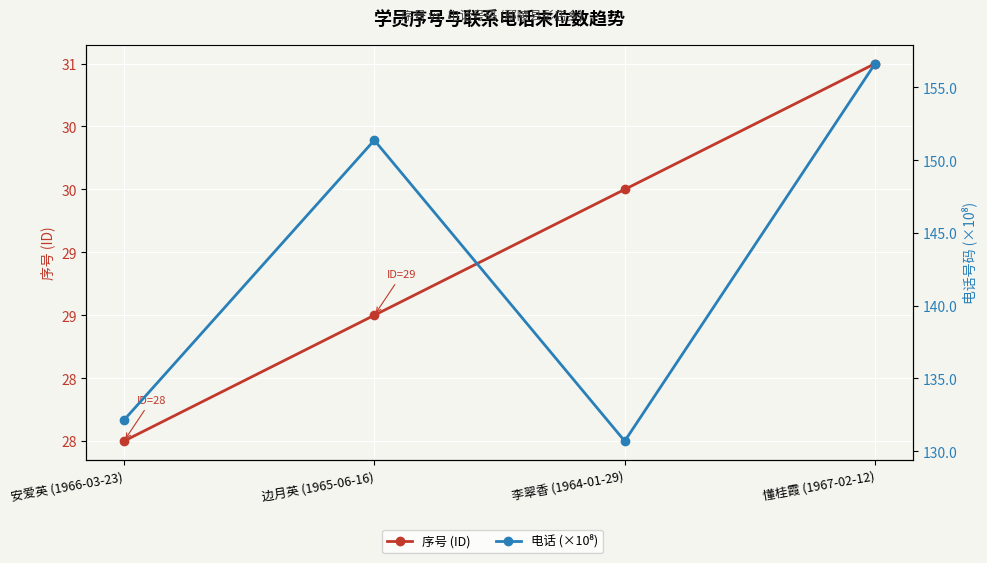

What is the approximate value of 电话 (×10⁸) at 李翠香 (1964-01-29)?

130.7